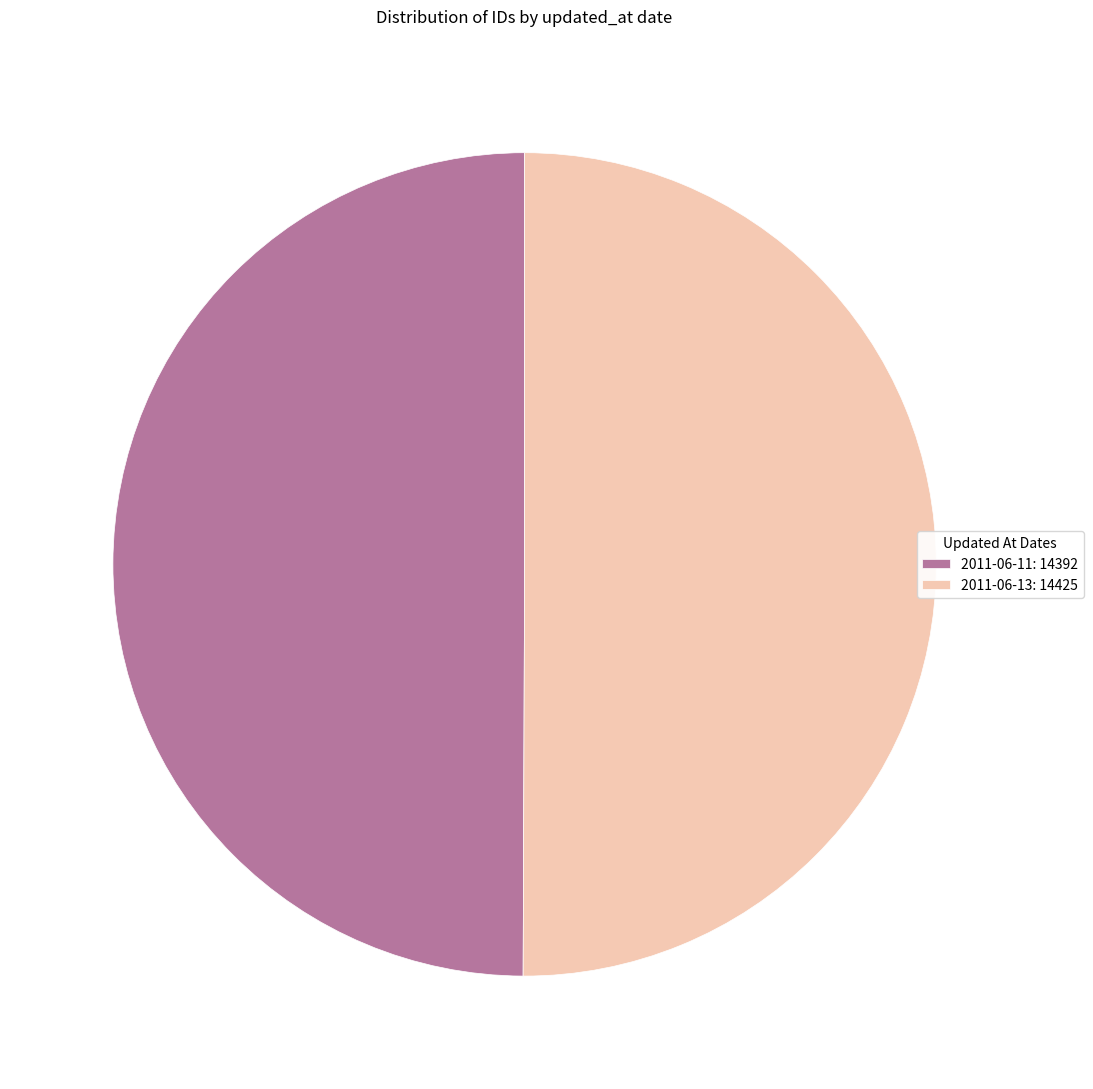

Combined, do 2011-06-13: 14425 and 2011-06-11: 14392 account for over 50%?

Yes